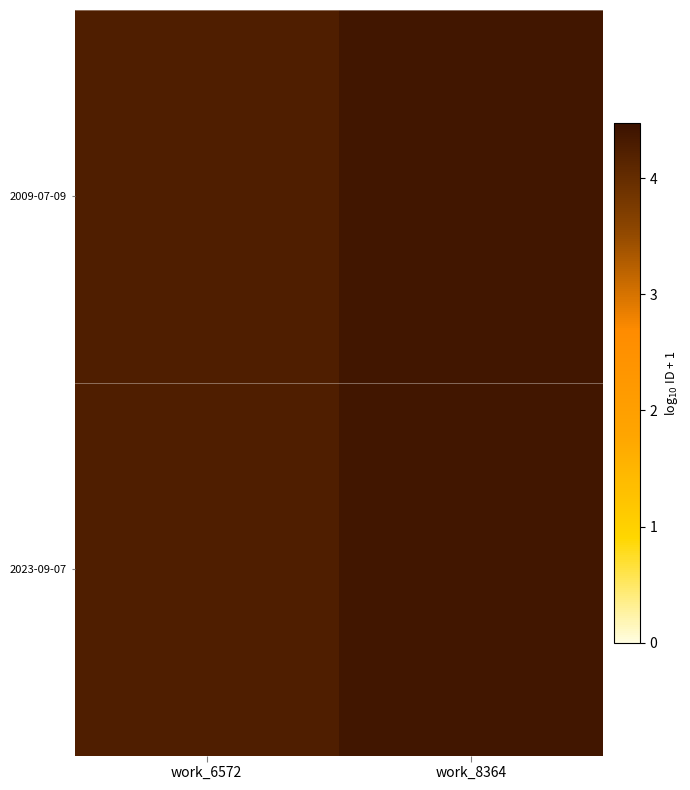

Which series has the largest total across all categories?

2009-07-09